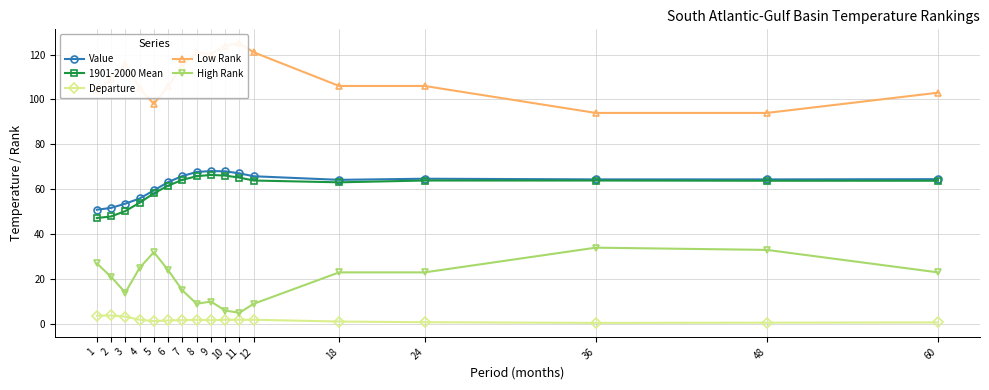

What are all the series names shown in the legend?

Value, 1901-2000 Mean, Departure, Low Rank, High Rank